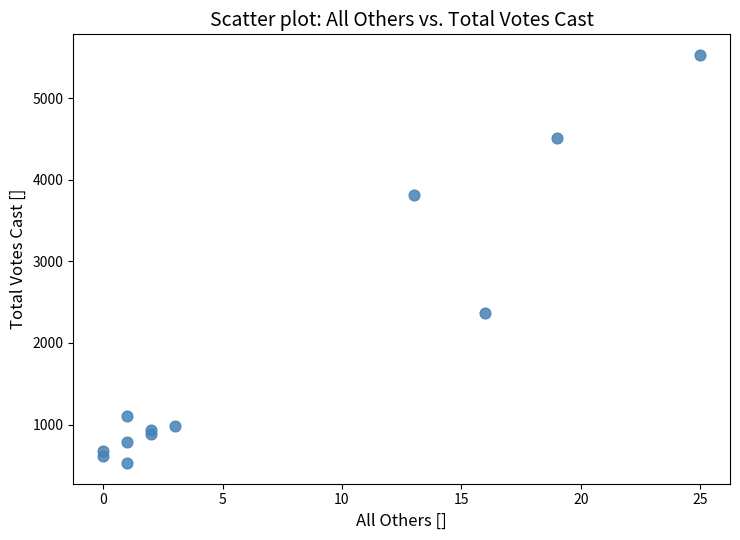

What is the range of X values (max minus min)?

25